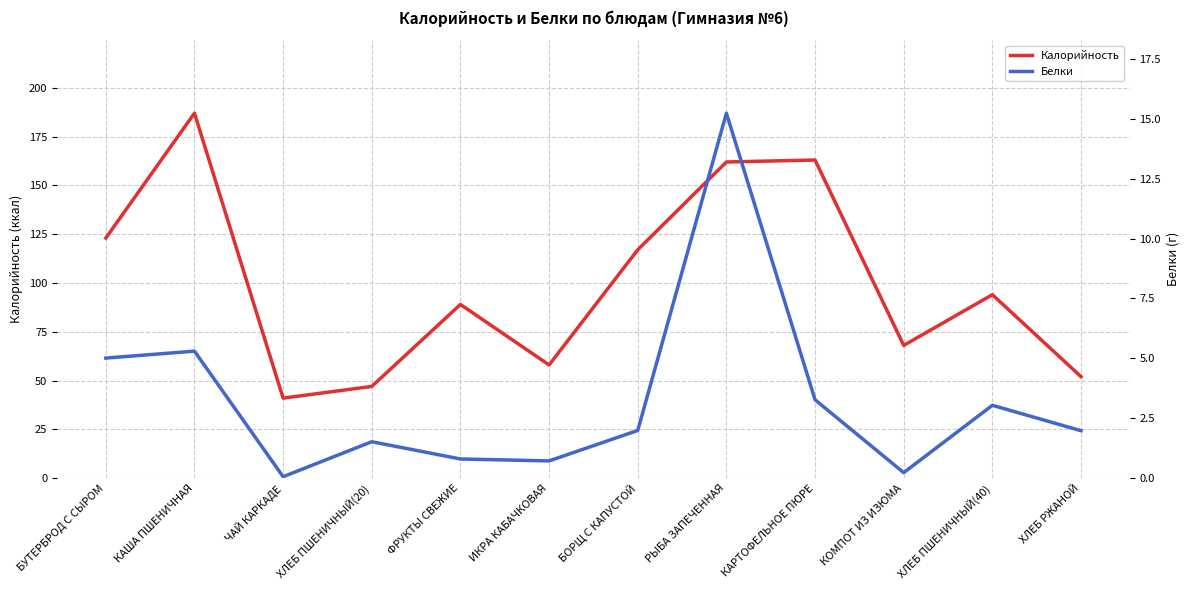

How many lines are shown in the chart?

2